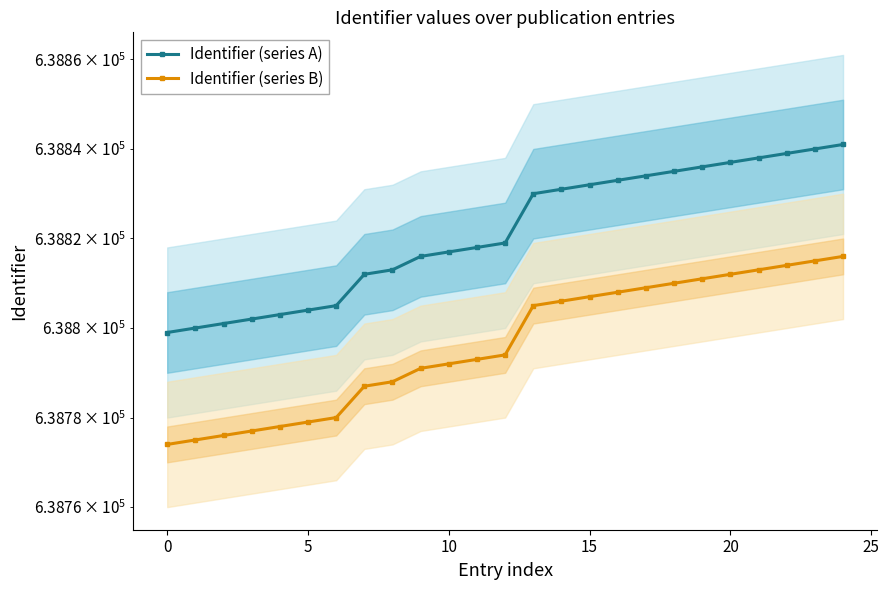

How many lines are shown in the chart?

2